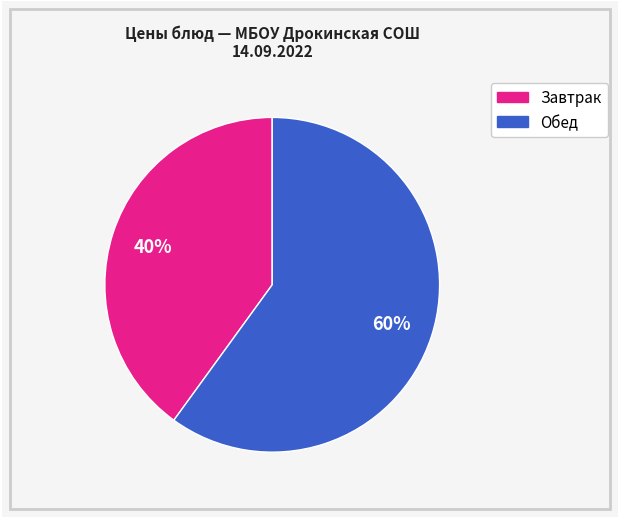

To the nearest percent, what is the difference between the largest and smallest slice percentages?

20%